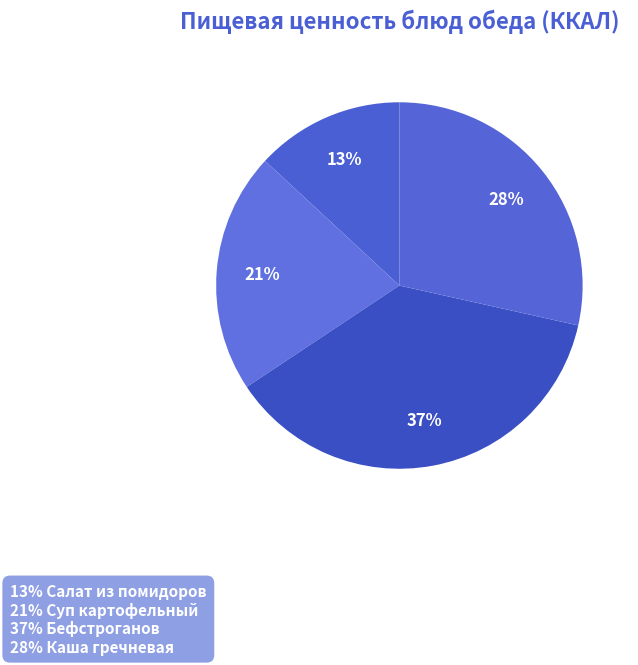

How many slices are in this pie chart?

4